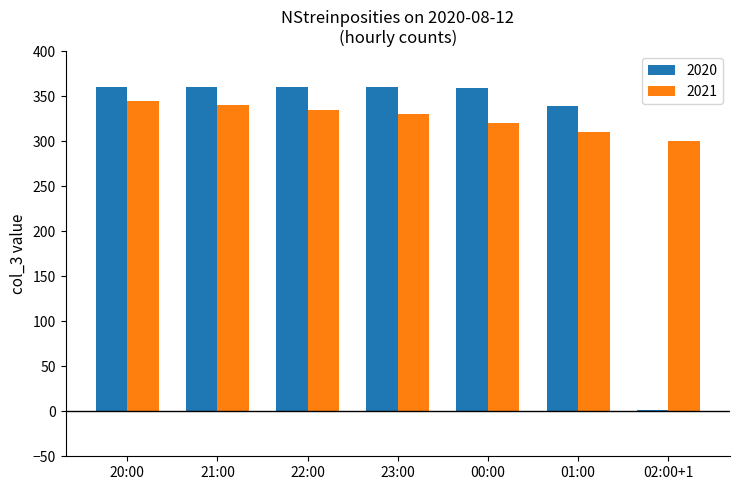

Which series has the largest total across all categories?

2021